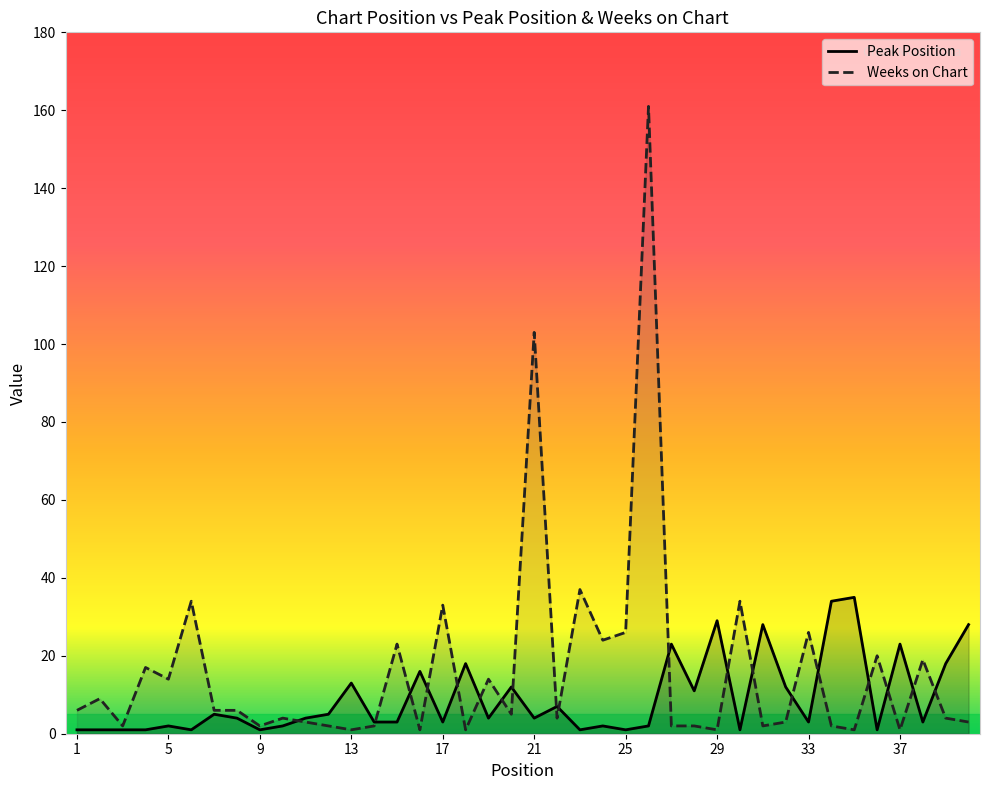

Reading left to right, transcribe all the data shown in this chart.

Peak Position: 1	1	1	1	2	1	5	4	1	2	4	5	13	3	3	16	3	18	4	12	4	7	1	2	1	2	23	11	29	1	28	12	3	34	35	1	23	3	18	28
Weeks on Chart: 6	9	2	17	14	34	6	6	2	4	3	2	1	2	23	1	33	1	14	5	103	4	37	24	26	161	2	2	1	34	2	3	26	2	1	20	1	19	4	3